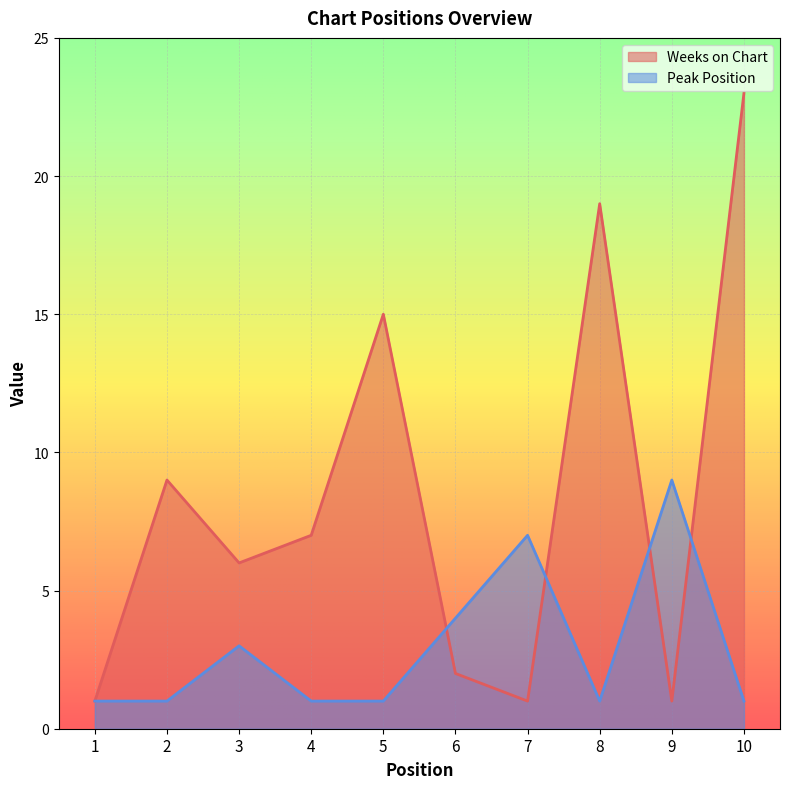

What is the difference between the highest and lowest values at 7?

6